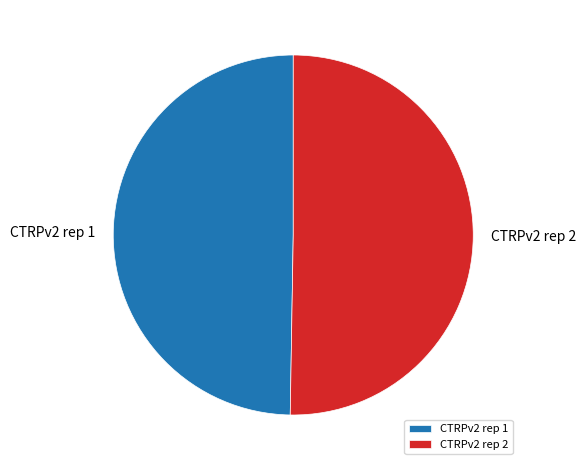

Which category has the biggest portion of the pie?

CTRPv2 rep 2